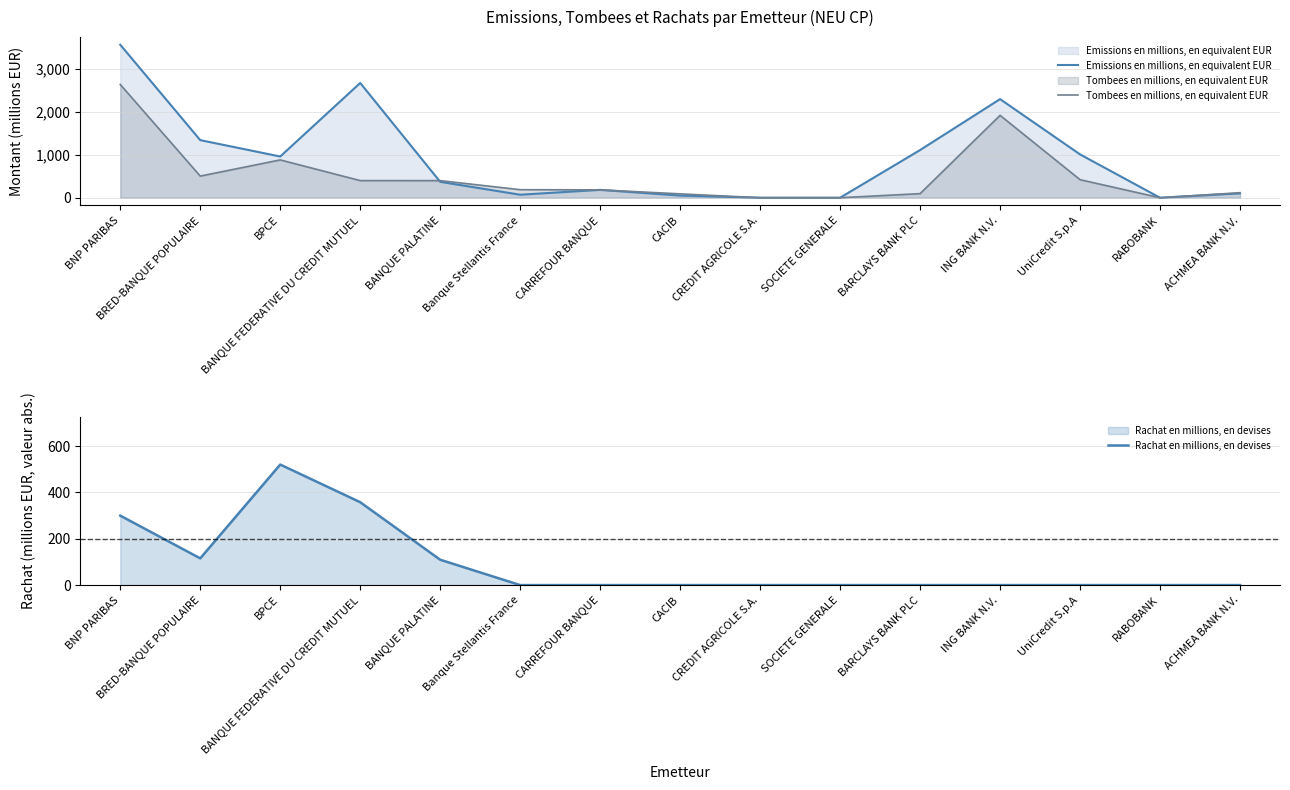

Rank the series at ING BANK N.V. from lowest to highest value.

Rachat en millions, en devises, Tombees en millions, en equivalent EUR, Emissions en millions, en equivalent EUR